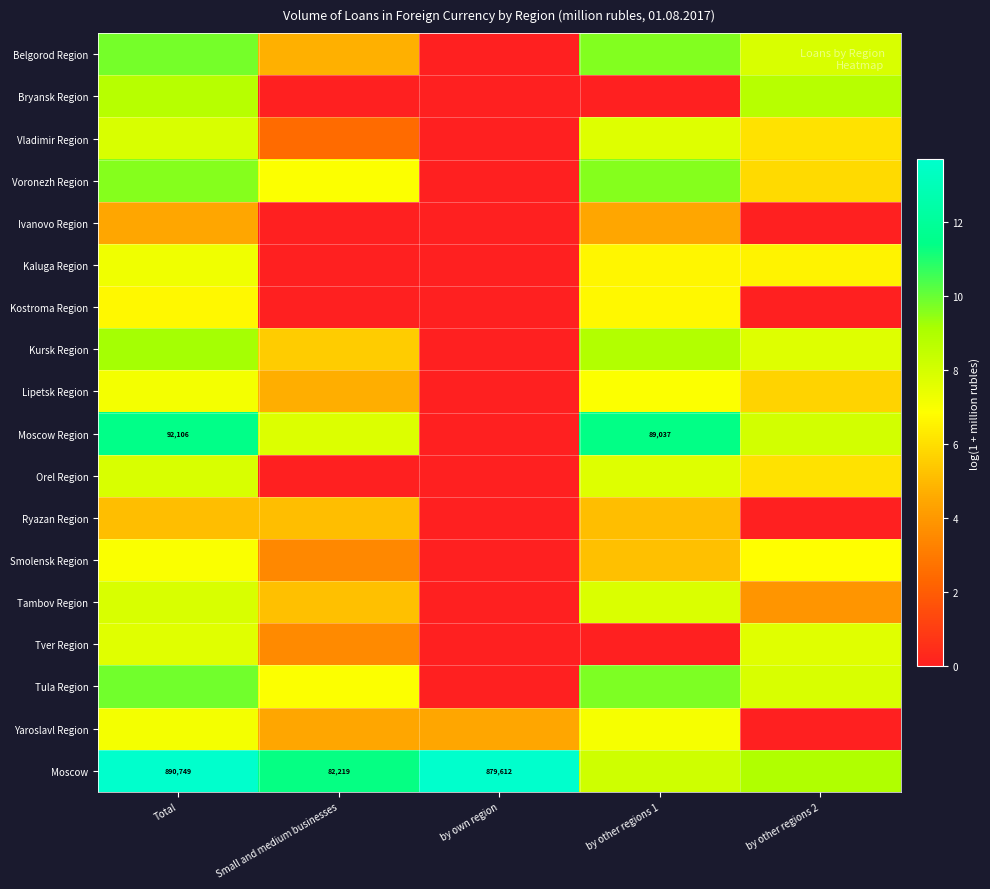

At how many categories does at least one series exceed 4?

5